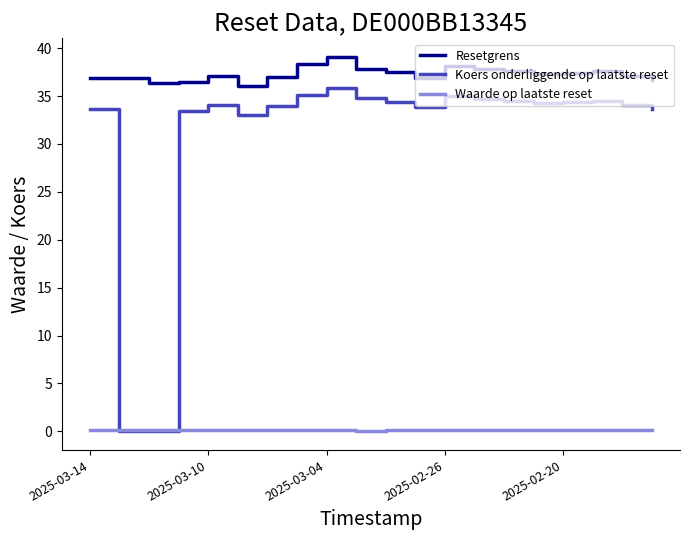

Rank the series by their maximum value, from highest to lowest.

Resetgrens, Koers onderliggende op laatste reset, Waarde op laatste reset